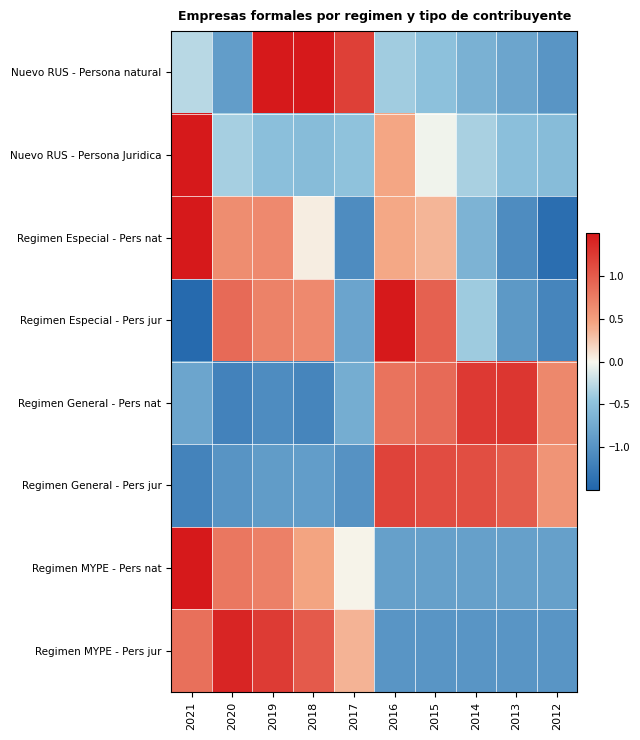

At how many categories does at least one series exceed 2?

1